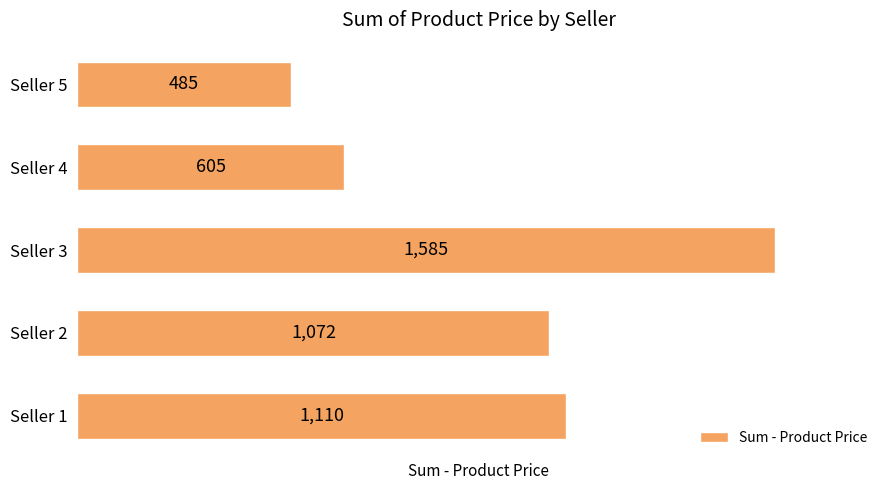

What is the ratio of the value at Seller 1 to the value at Seller 5?

2.3